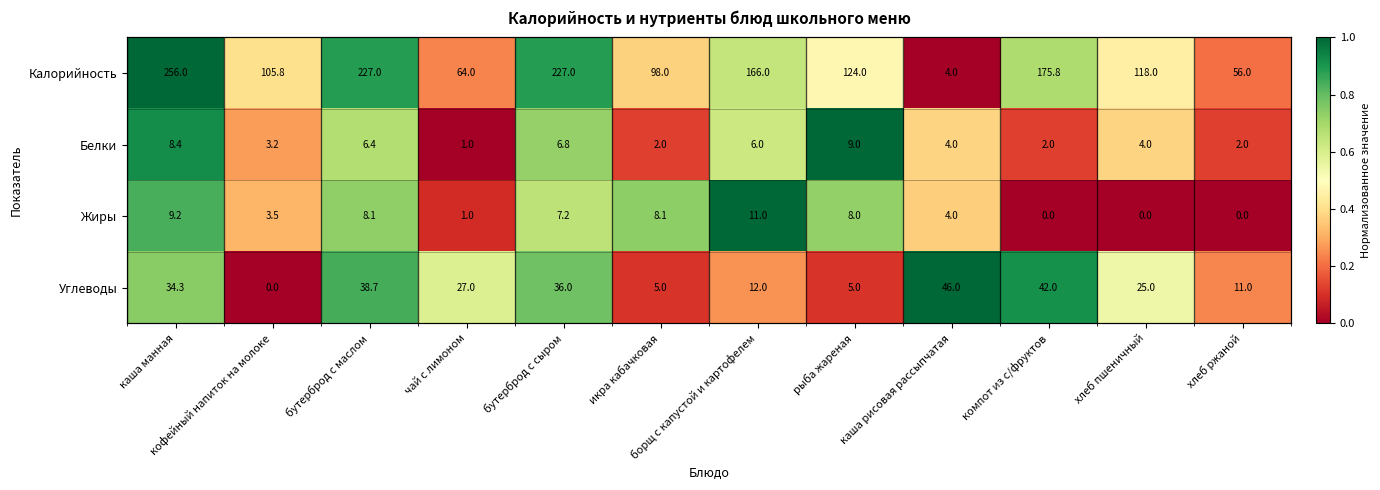

True or false: Белки has a value of 0.6 at борщ с капустой и картофелем.

True